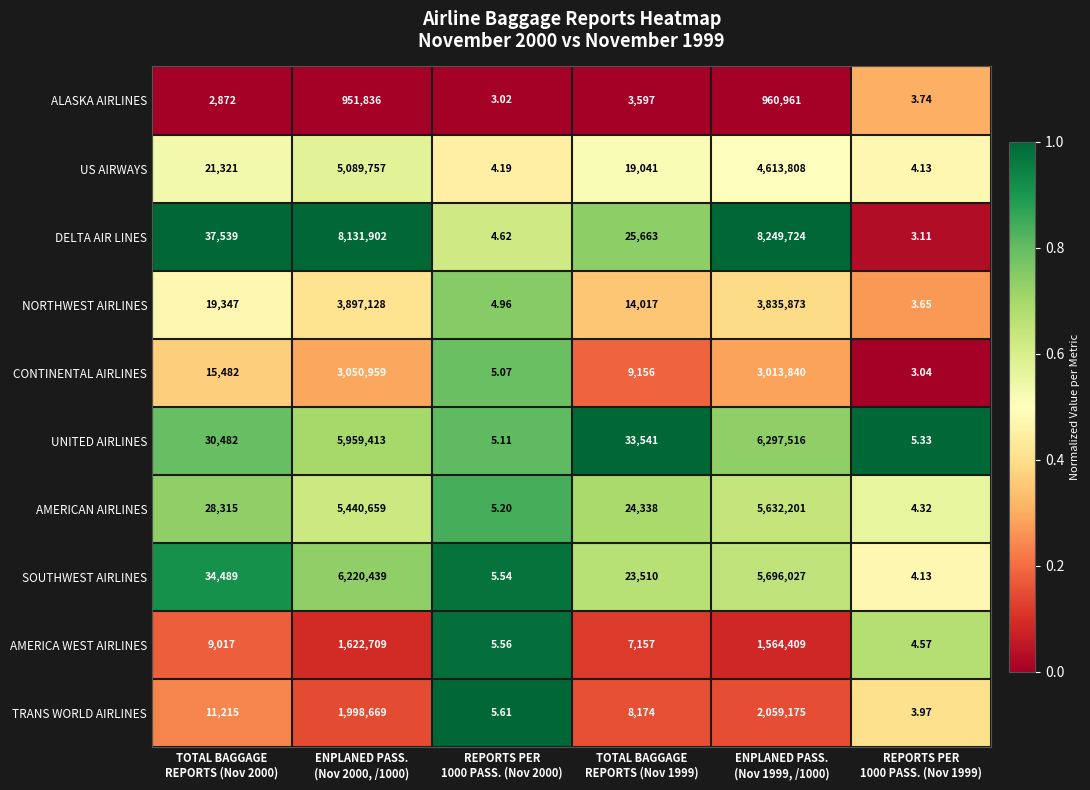

Which series has the largest range (max minus min)?

DELTA AIR LINES